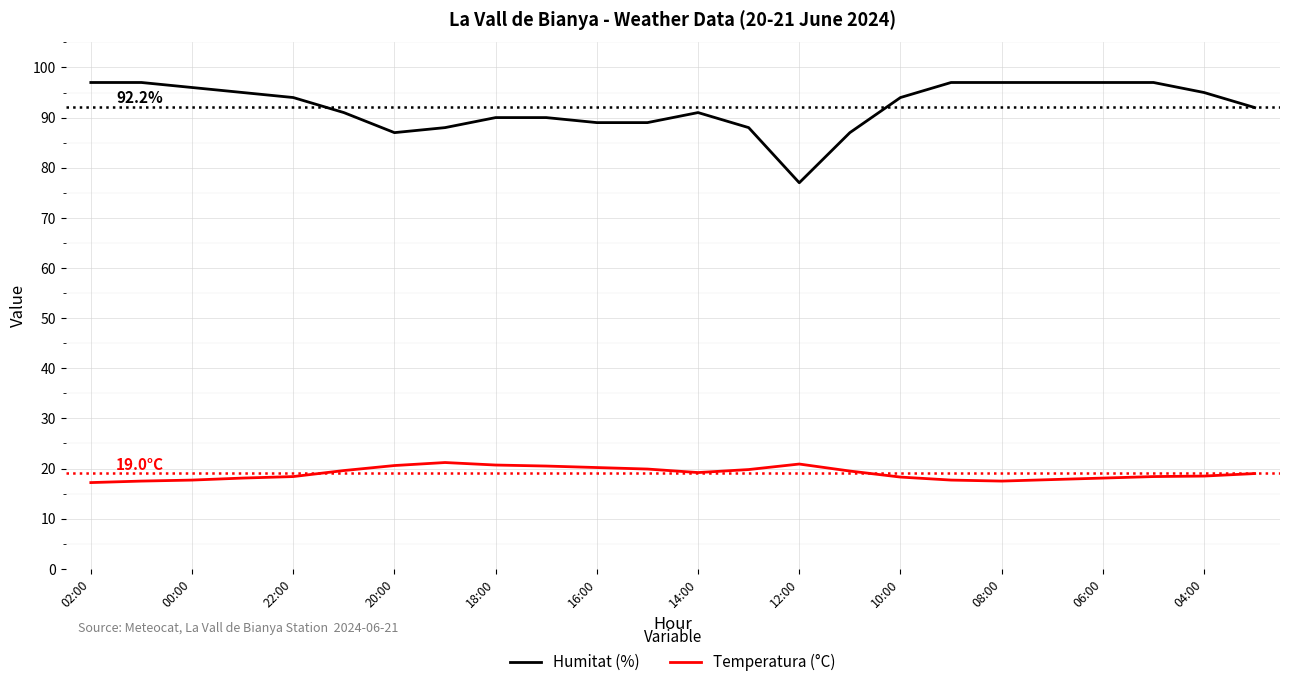

What is the smallest value displayed?

17.2